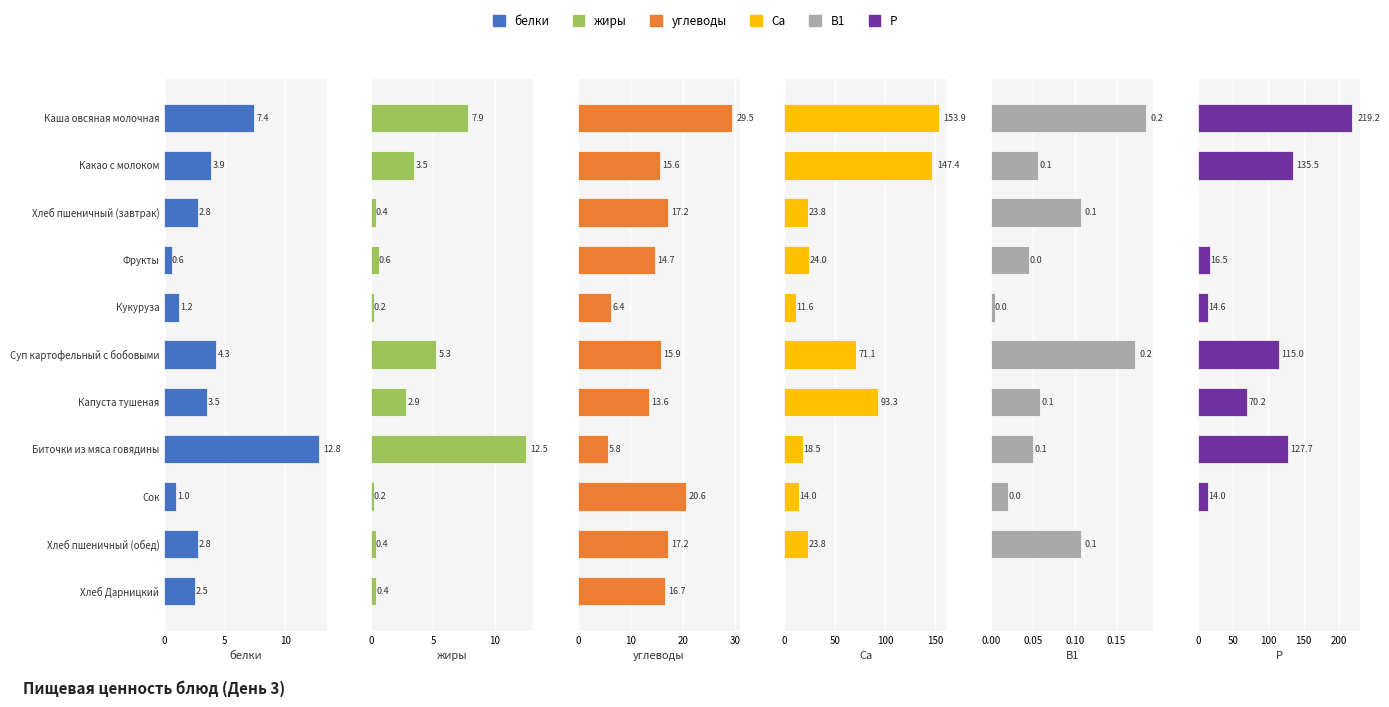

Between Каша овсяная молочная and Хлеб Дарницкий, which series saw the biggest shift?

Р